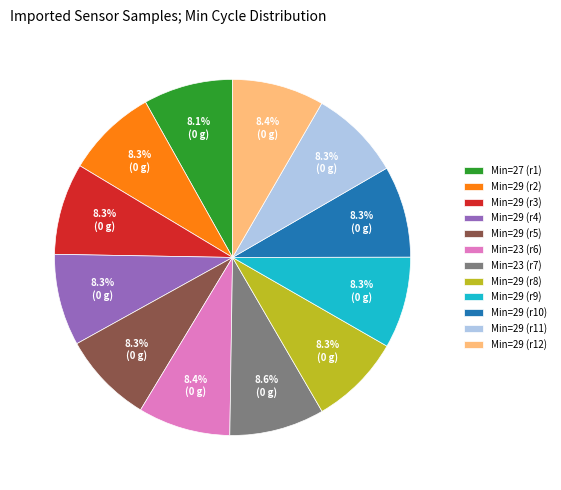

How many slices are in this pie chart?

12